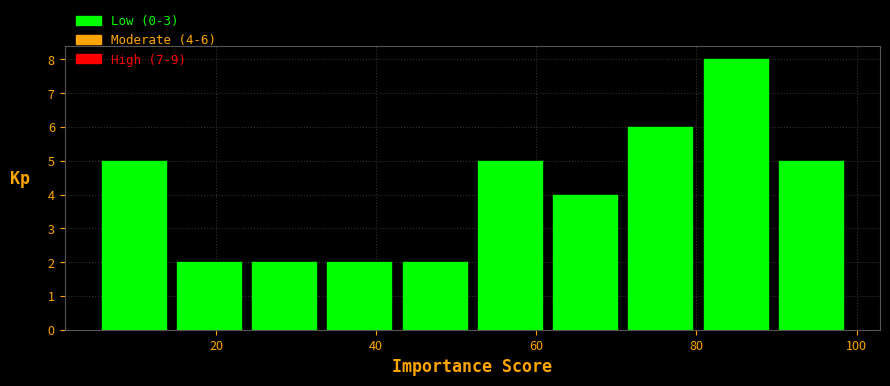

Over which range of the x-axis is the bar tallest?

80.2 to 89.6